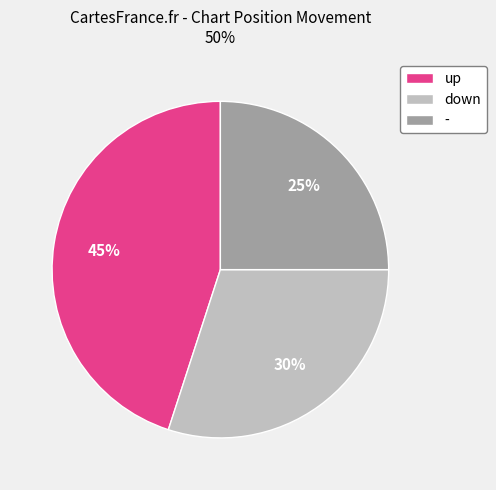

To the nearest percent, what is the difference between the down and up slice percentages?

15%